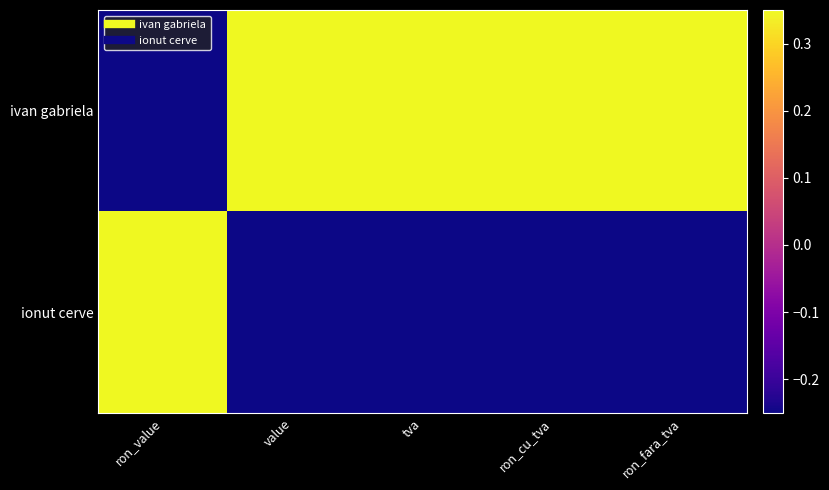

List the series in order of their peak value, highest first.

ivan gabriela, ionut cerve